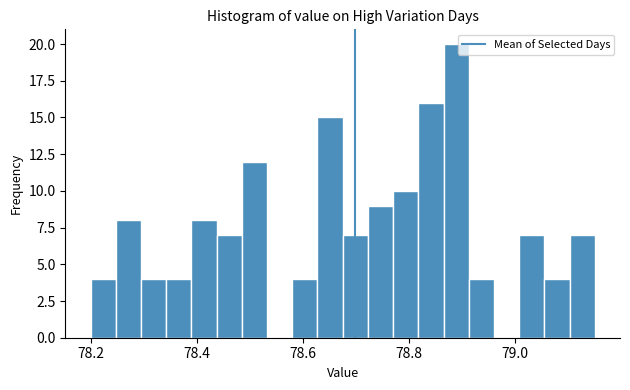

Read against the x-axis, roughly where is the centre of the tallest bar?

78.88